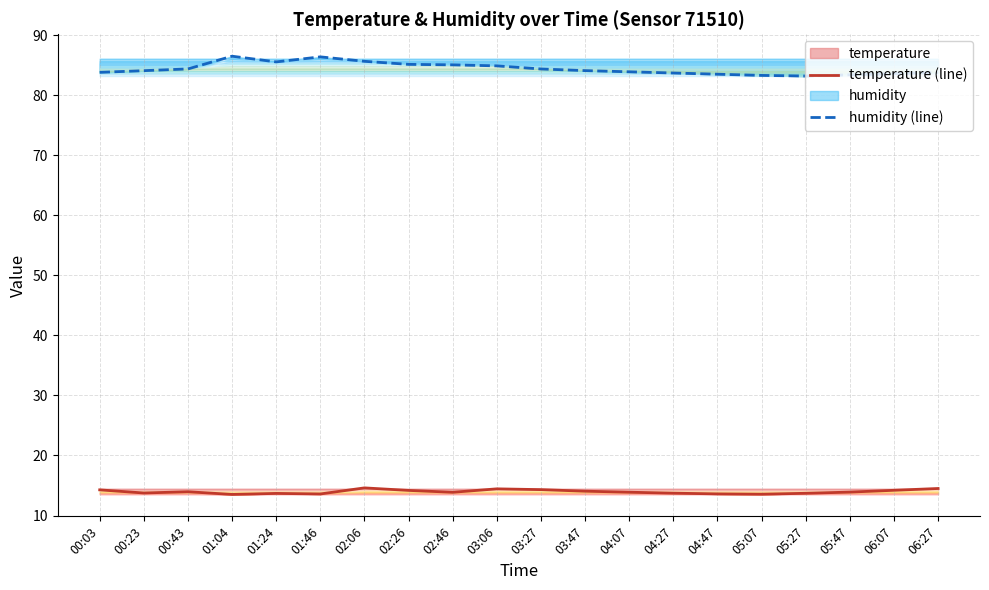

Is it true that humidity (line) equals 86.4 at 01:46?

True